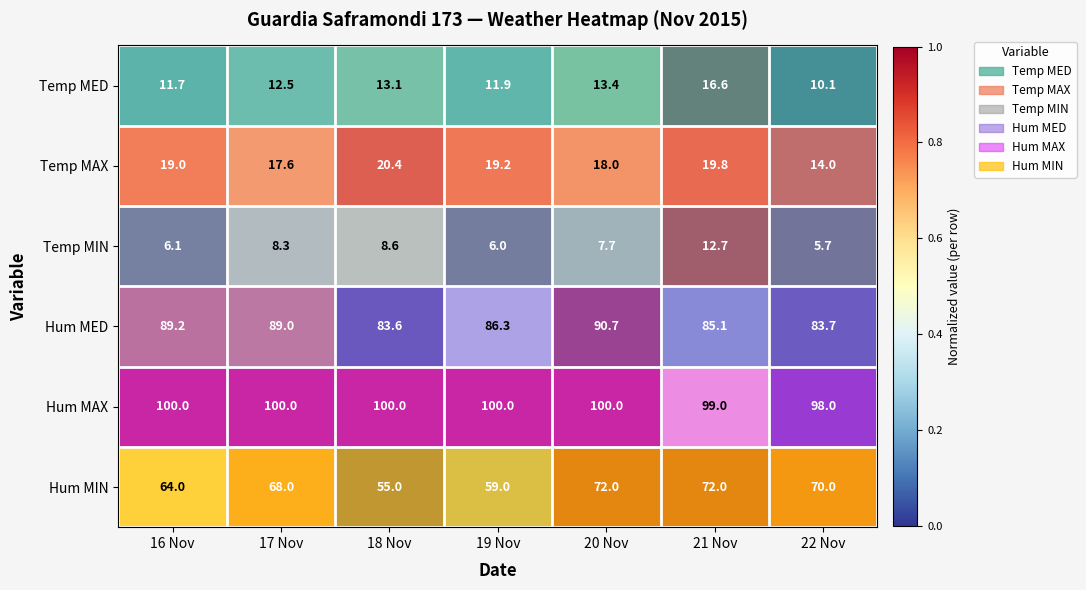

Which series has the largest total across all categories?

Hum MAX